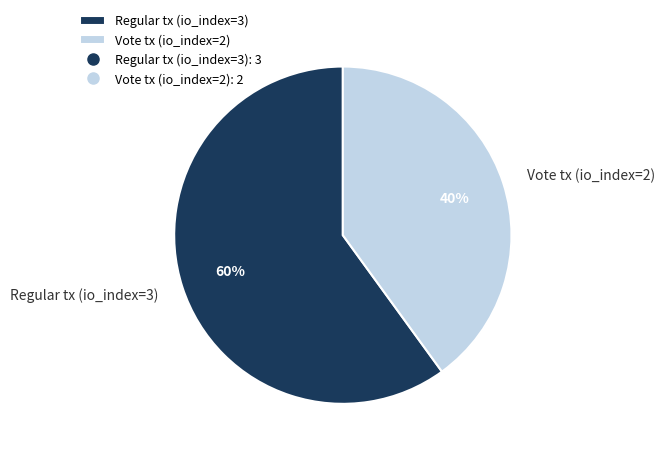

How many segments does this pie chart have?

2